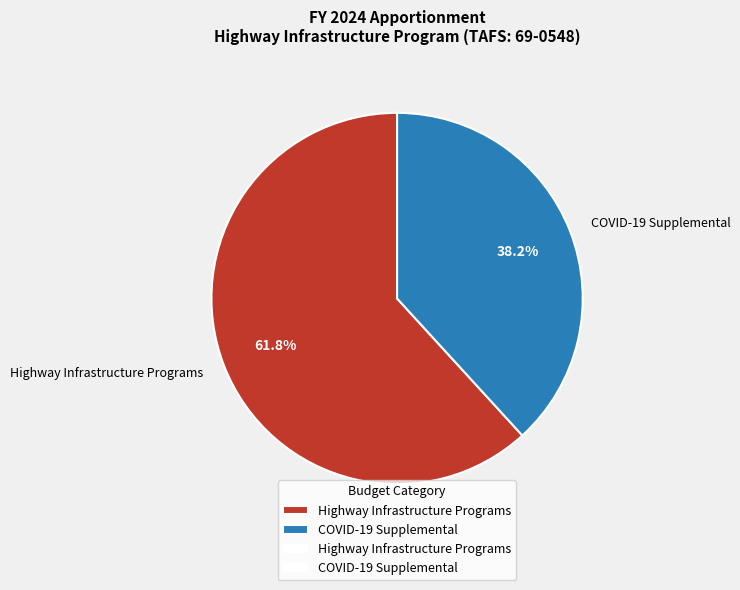

Rank the categories by value from highest to lowest.

Highway Infrastructure Programs, COVID-19 Supplemental